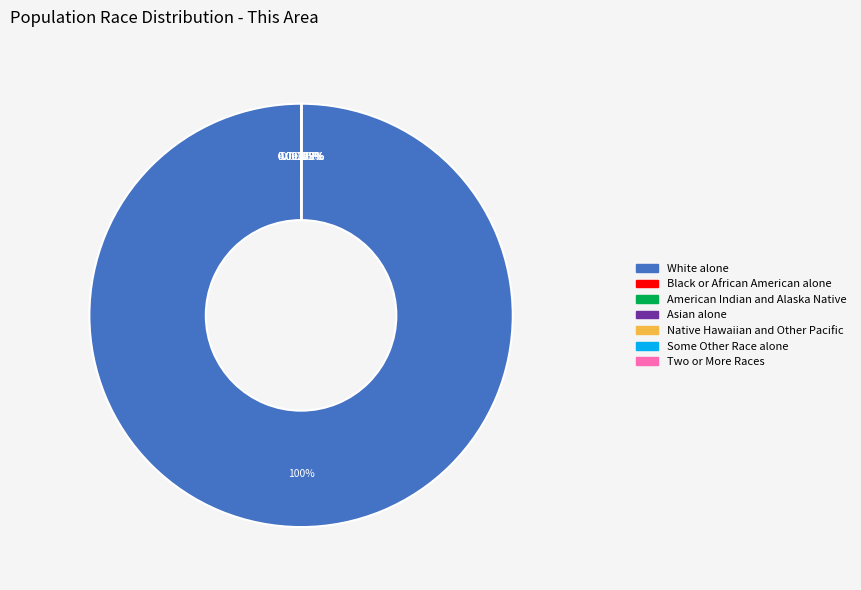

What percentage is NOT represented by Asian alone?

100.0%